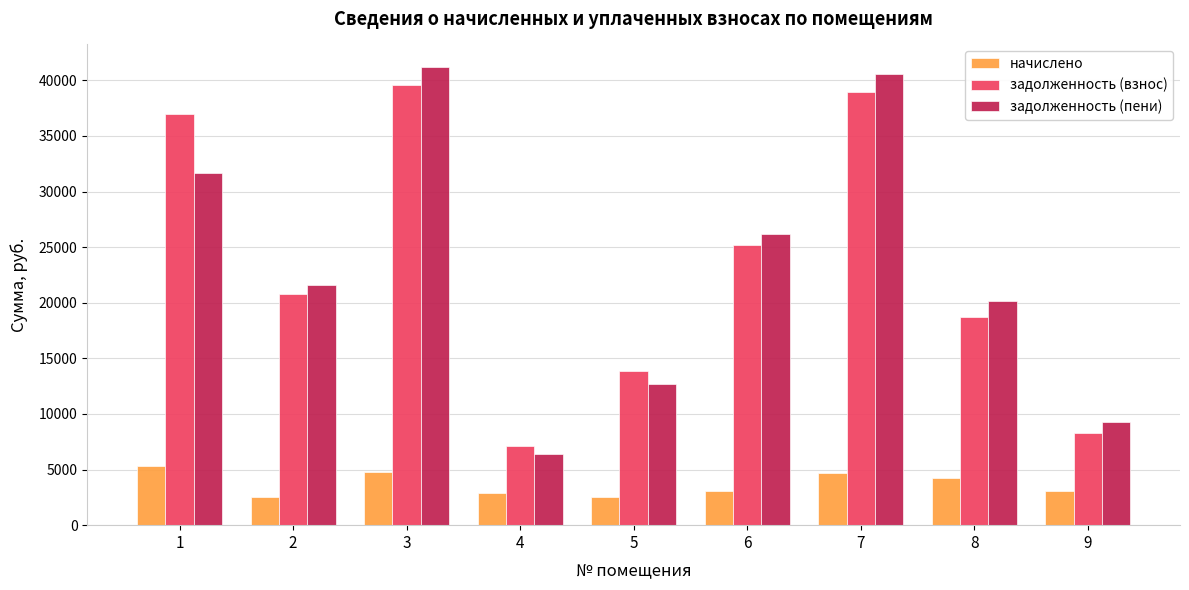

What value does the задолженность (пени) series have at 9?

9275.7